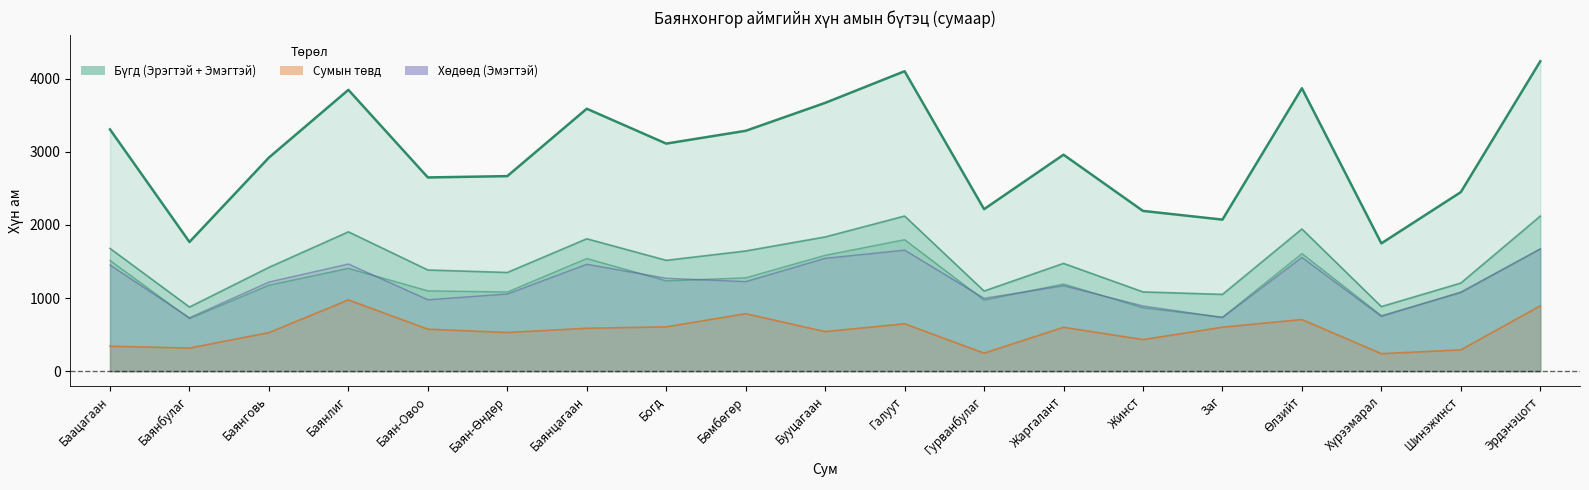

True or false: Сумын төвд (Бүгд) and Бүгд (Эрэгтэй) intersect in this chart.

False